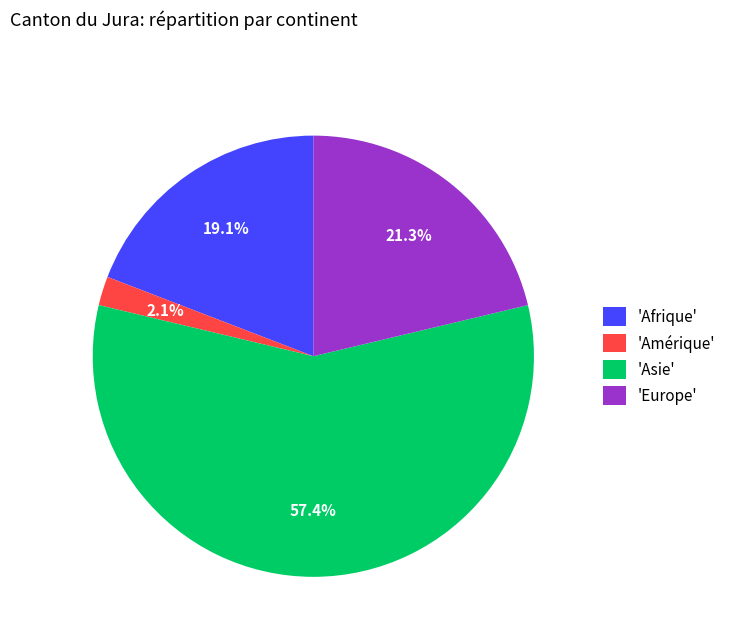

Which slice is the smallest?

'Amérique'